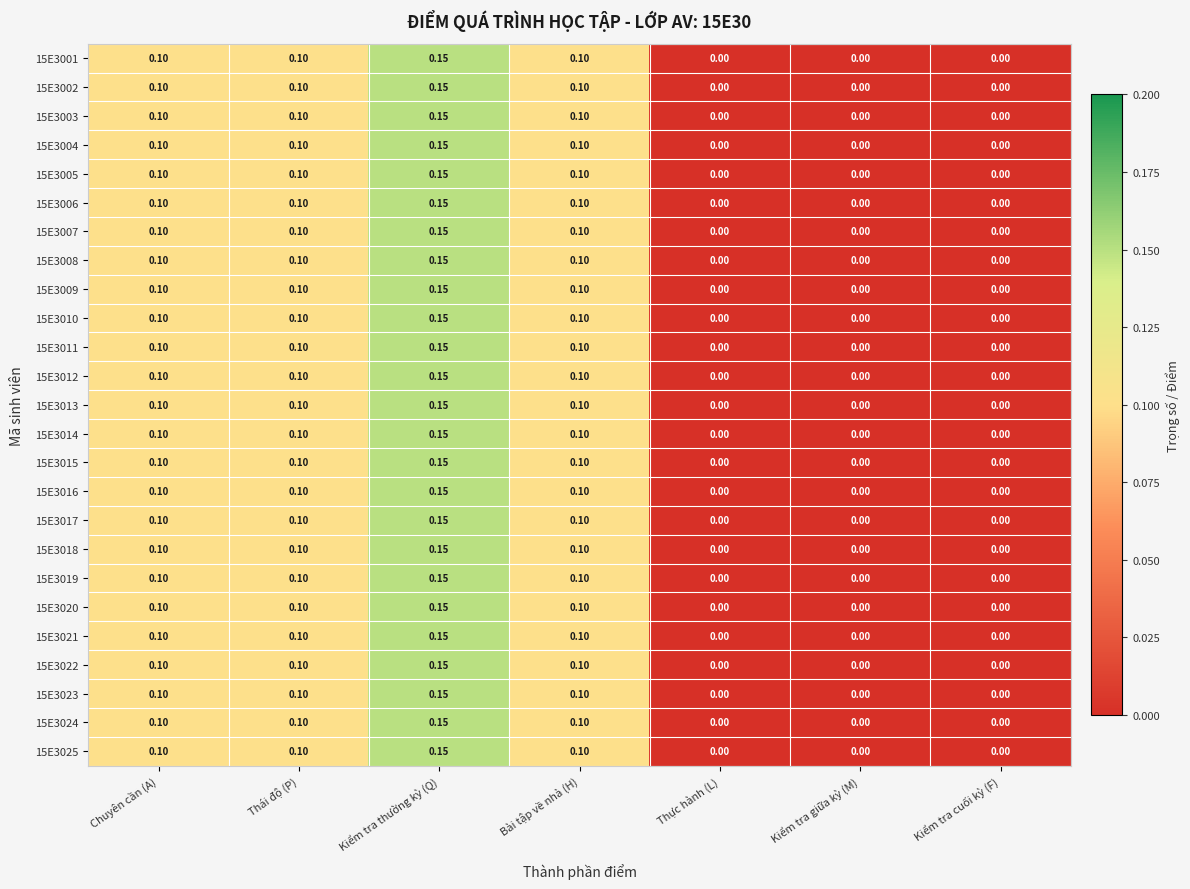

How many data points does each series have?

7